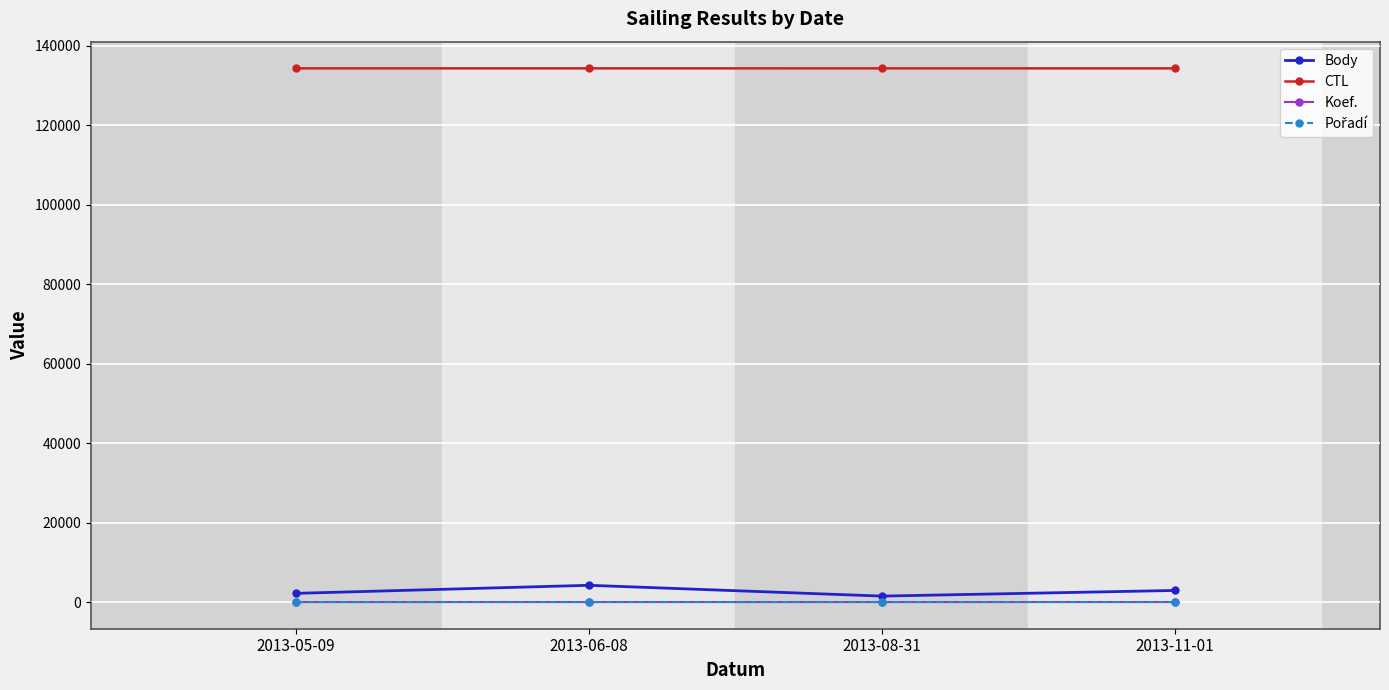

The CTL series shows 70442 at 2013-06-08. True or false?

False